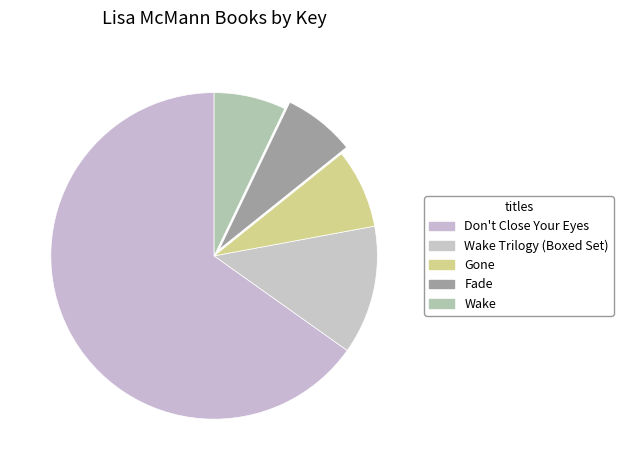

Count the number of slices in the pie.

5